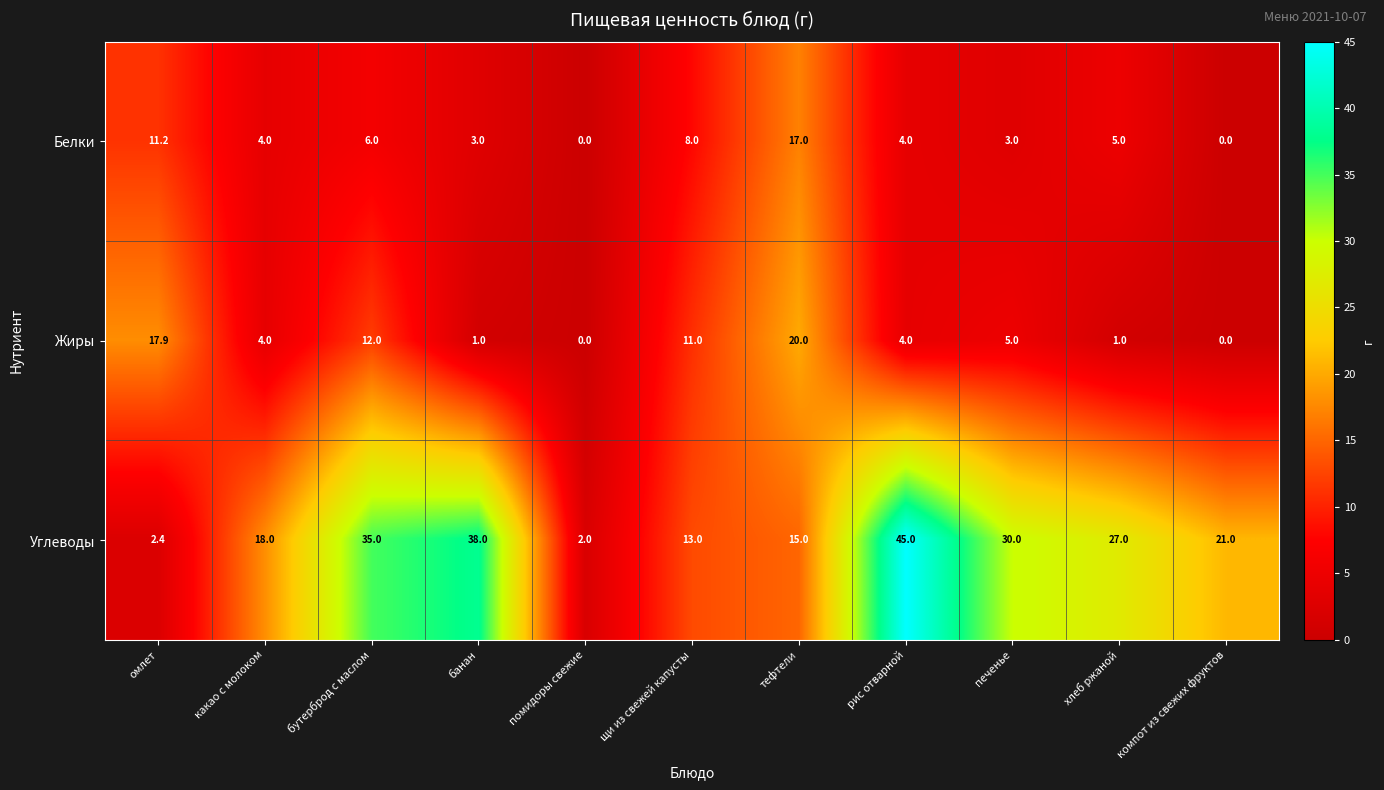

What is the maximum value for Углеводы?

45.0